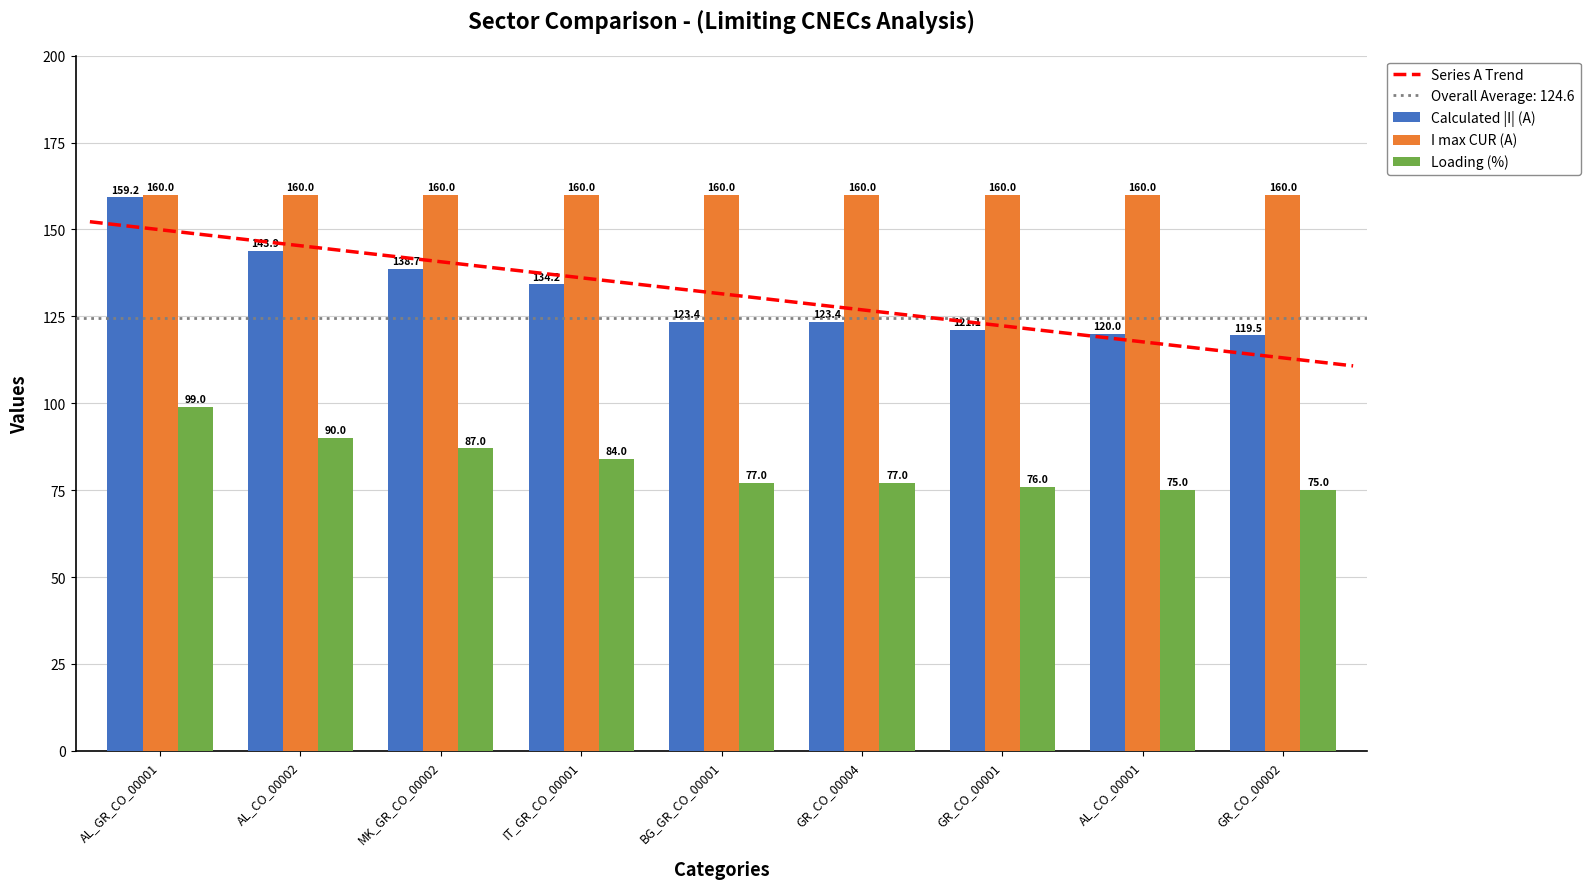

True or false: Calculated |I| (A) has a value of 159.2 at AL_GR_CO_00001.

True